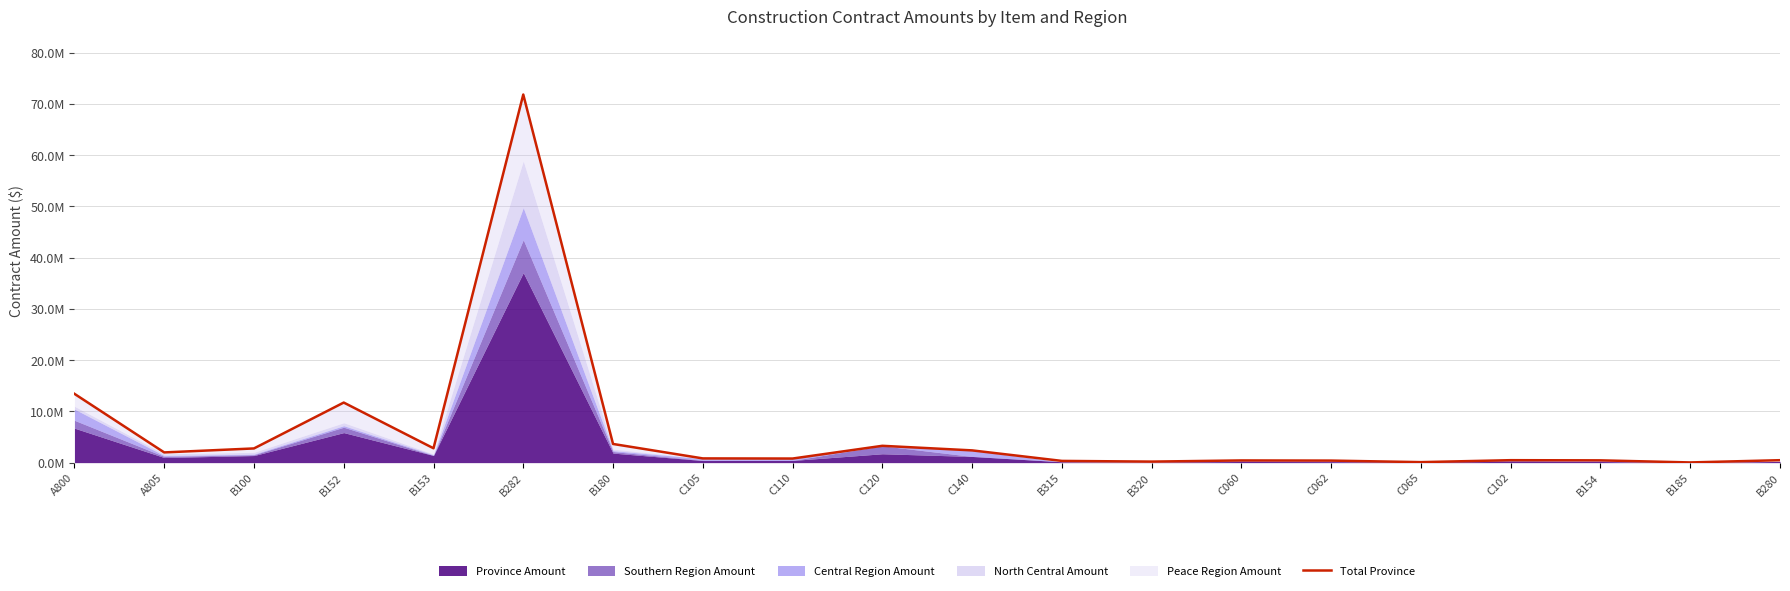

The chart shows a value of 594871.4 at B315. True or false?

False